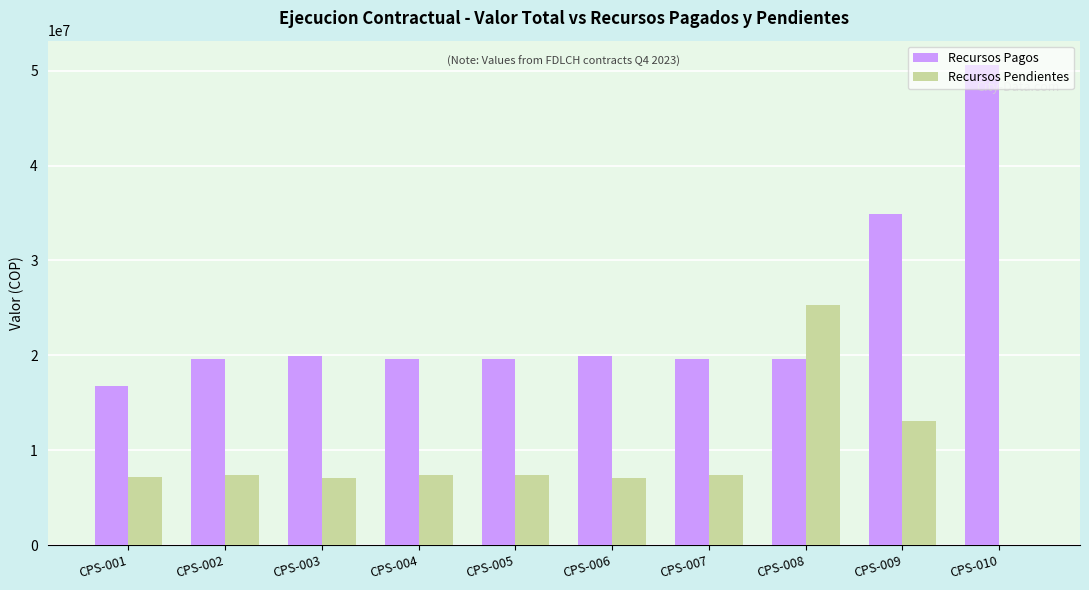

What is the sum of all Recursos Pagos values?

240223333